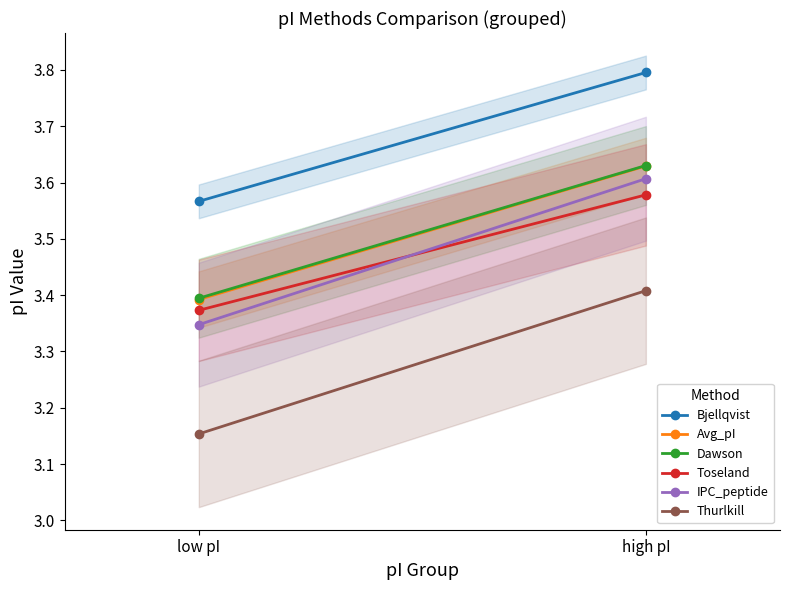

What is the value of the Toseland point at the 1st from the left?

3.4